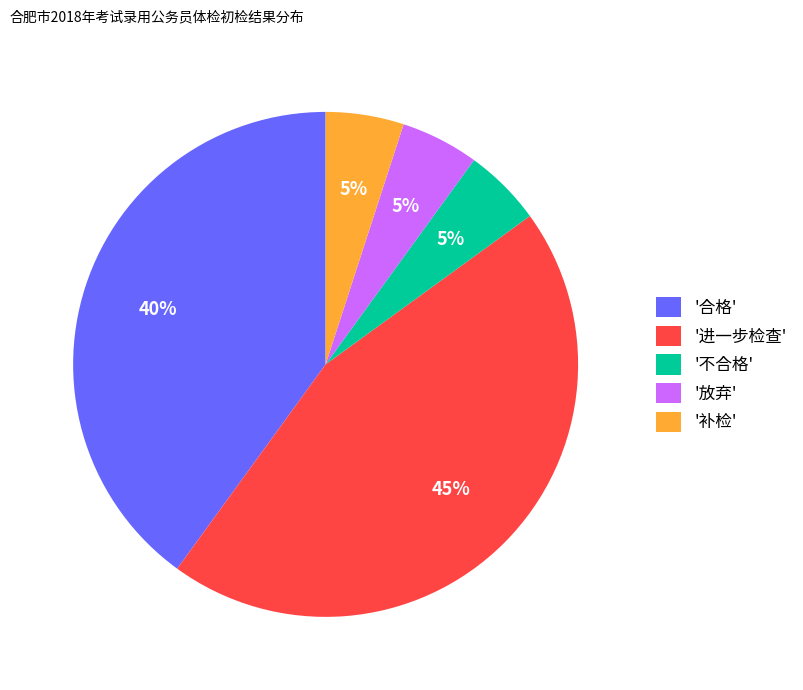

To the nearest percent, what portion does '放弃' represent?

5%